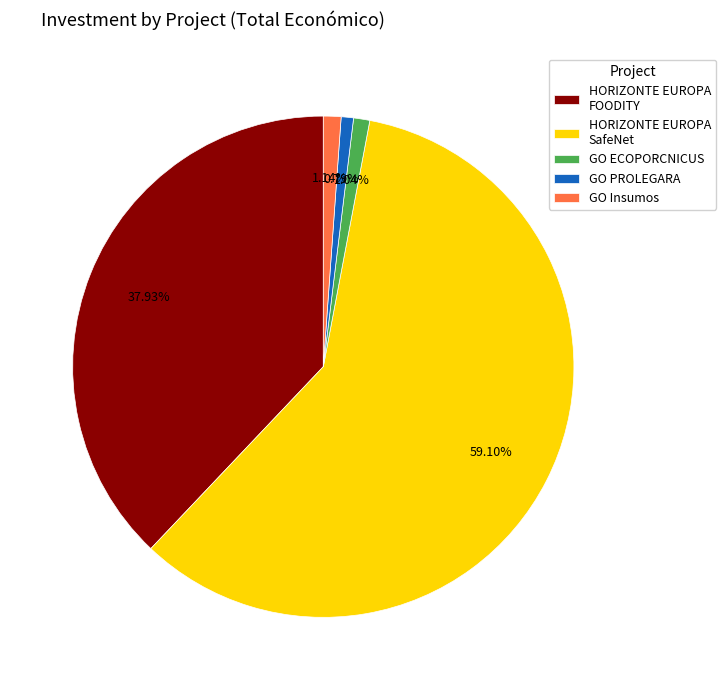

Does HORIZONTE EUROPA SafeNet represent more than half of the total?

Yes